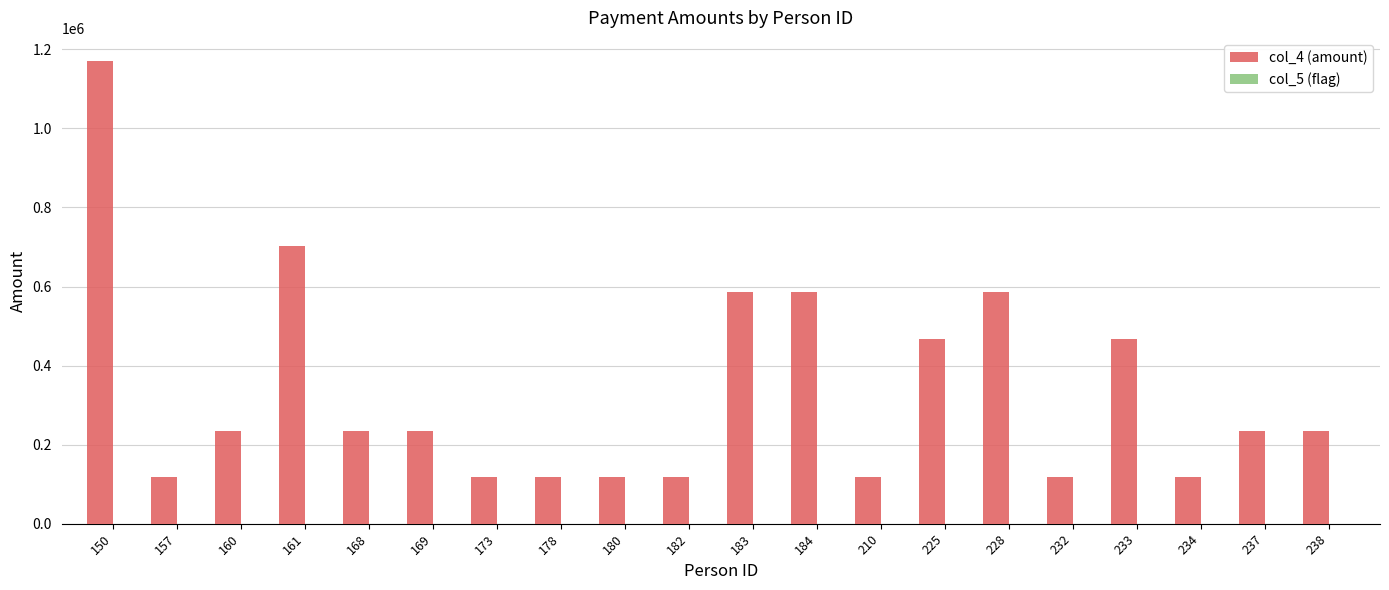

Count the number of data series in this chart.

2